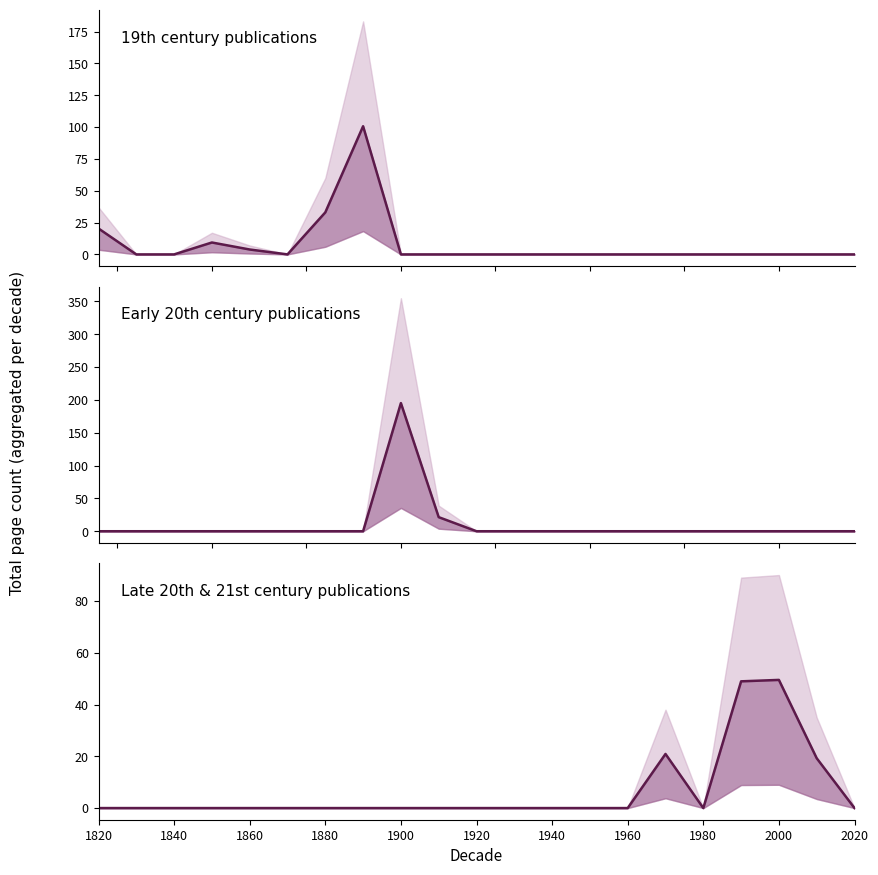

Rank the series by their maximum value, from lowest to highest.

Late 20th & 21st century (1950–2020) median, 19th century (1820–1900) median, Early 20th century (1900–1950) median